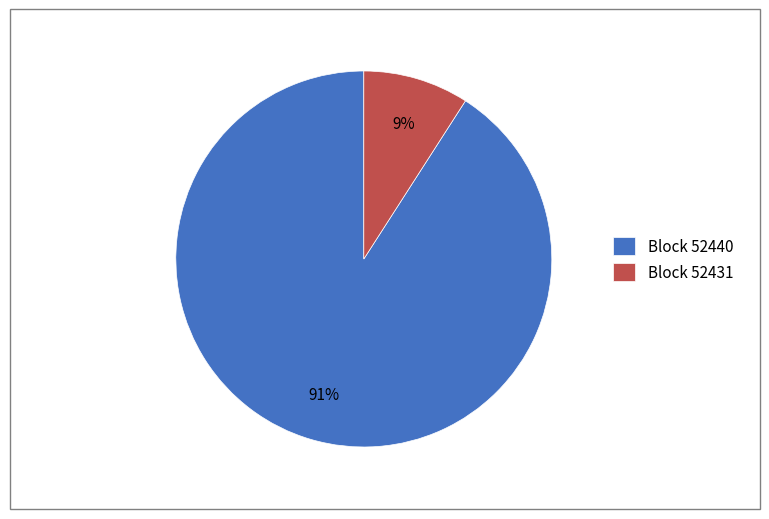

How many segments does this pie chart have?

2